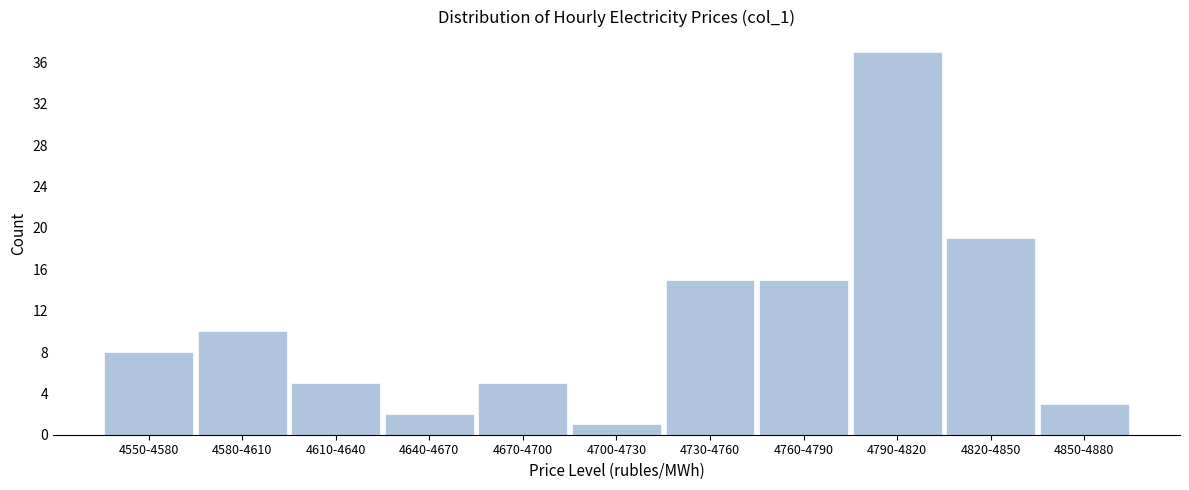

Reading right to left, list all the values displayed in this chart.

4850-4880=3	4820-4850=19	4790-4820=37	4760-4790=15	4730-4760=15	4700-4730=1	4670-4700=5	4640-4670=2	4610-4640=5	4580-4610=10	4550-4580=8